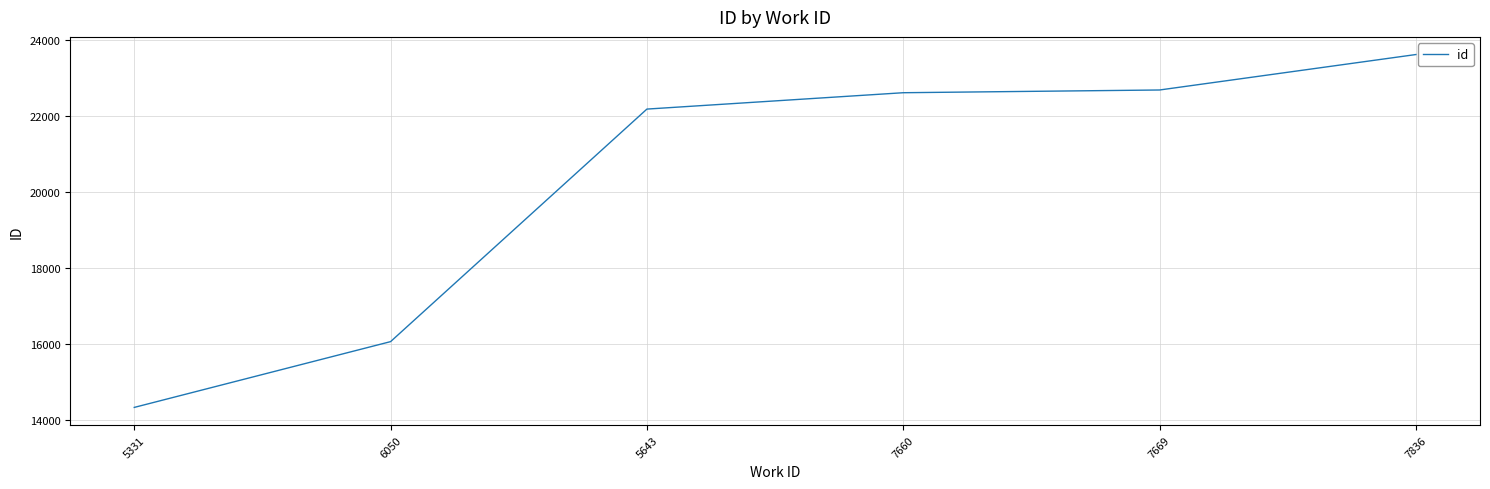

Reading left to right, extract all data points from this chart.

5331=14323	6050=16056	5643=22182	7660=22613	7669=22685	7836=23619